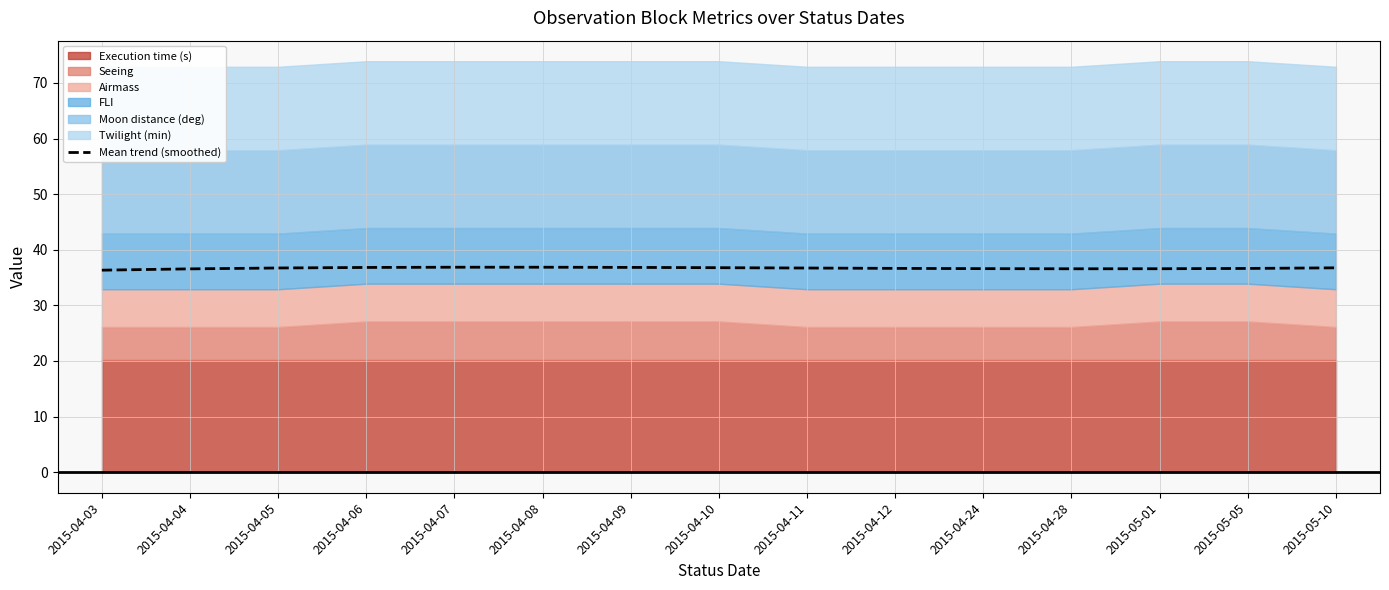

What is the difference between the values at 2015-04-11 and 2015-04-03?

0.4